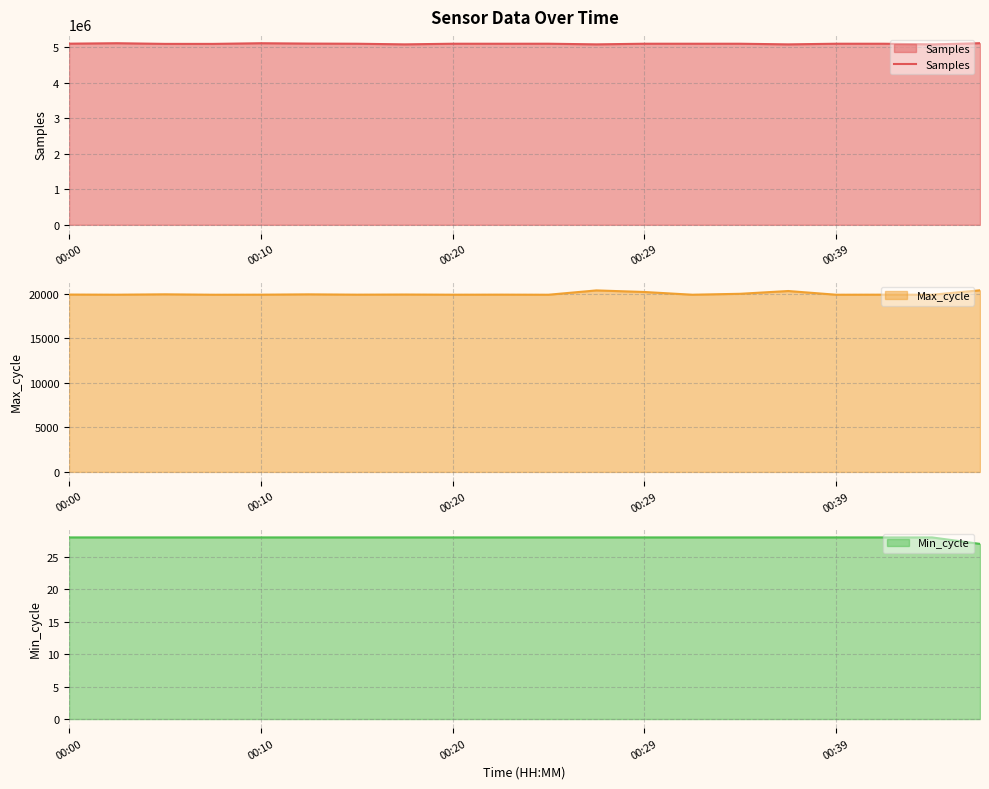

What is the lowest value of the Samples series?

5078159